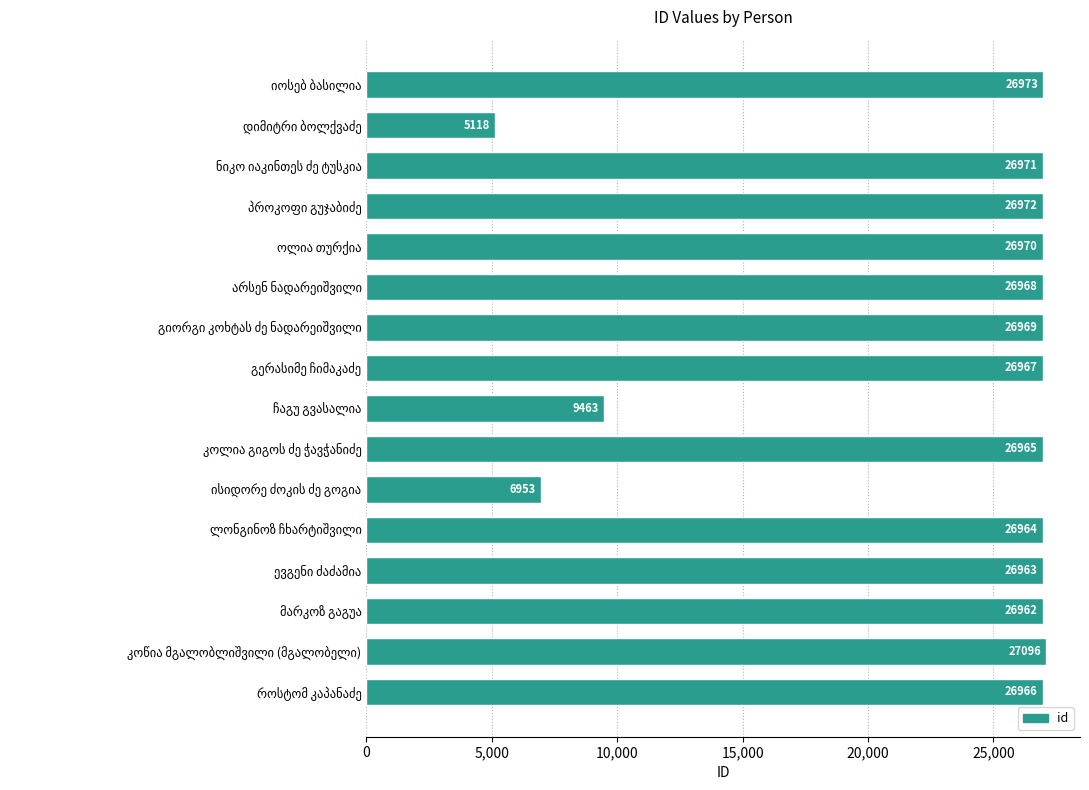

What is the sum of all values?

372240